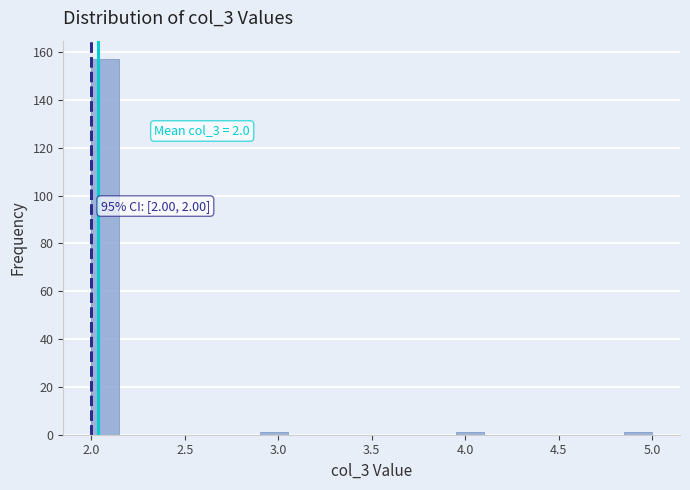

Around what value on the x-axis is the tallest bar? Give the approximate position of its centre, as read against the axis.

2.10